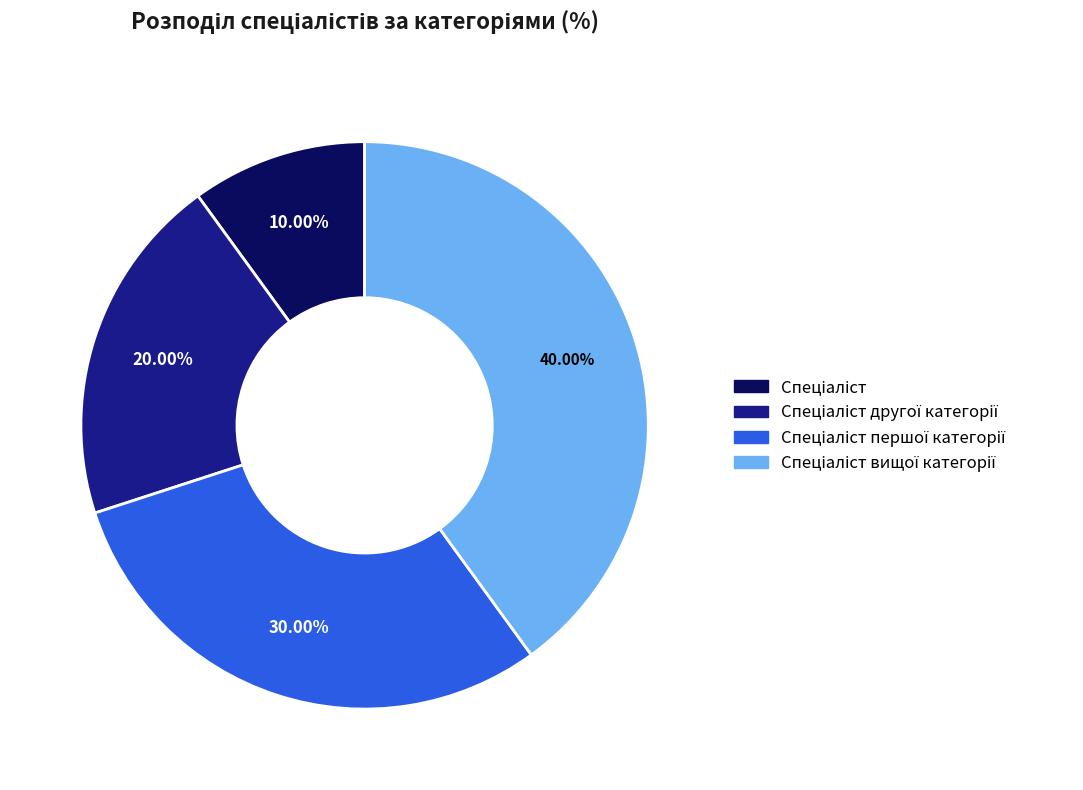

Is there a majority slice in this chart?

No